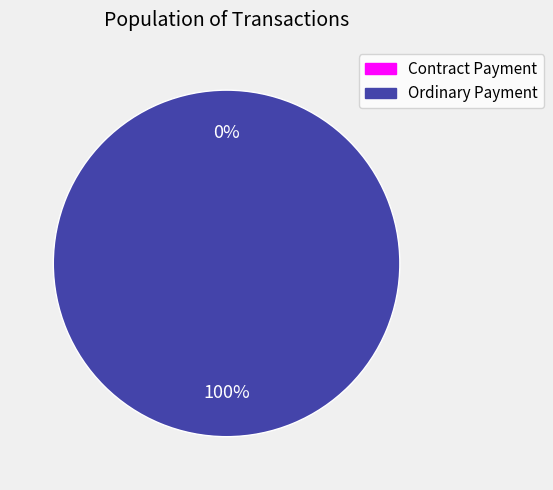

Is the sum of Ordinary Payment and Contract Payment greater than half?

Yes